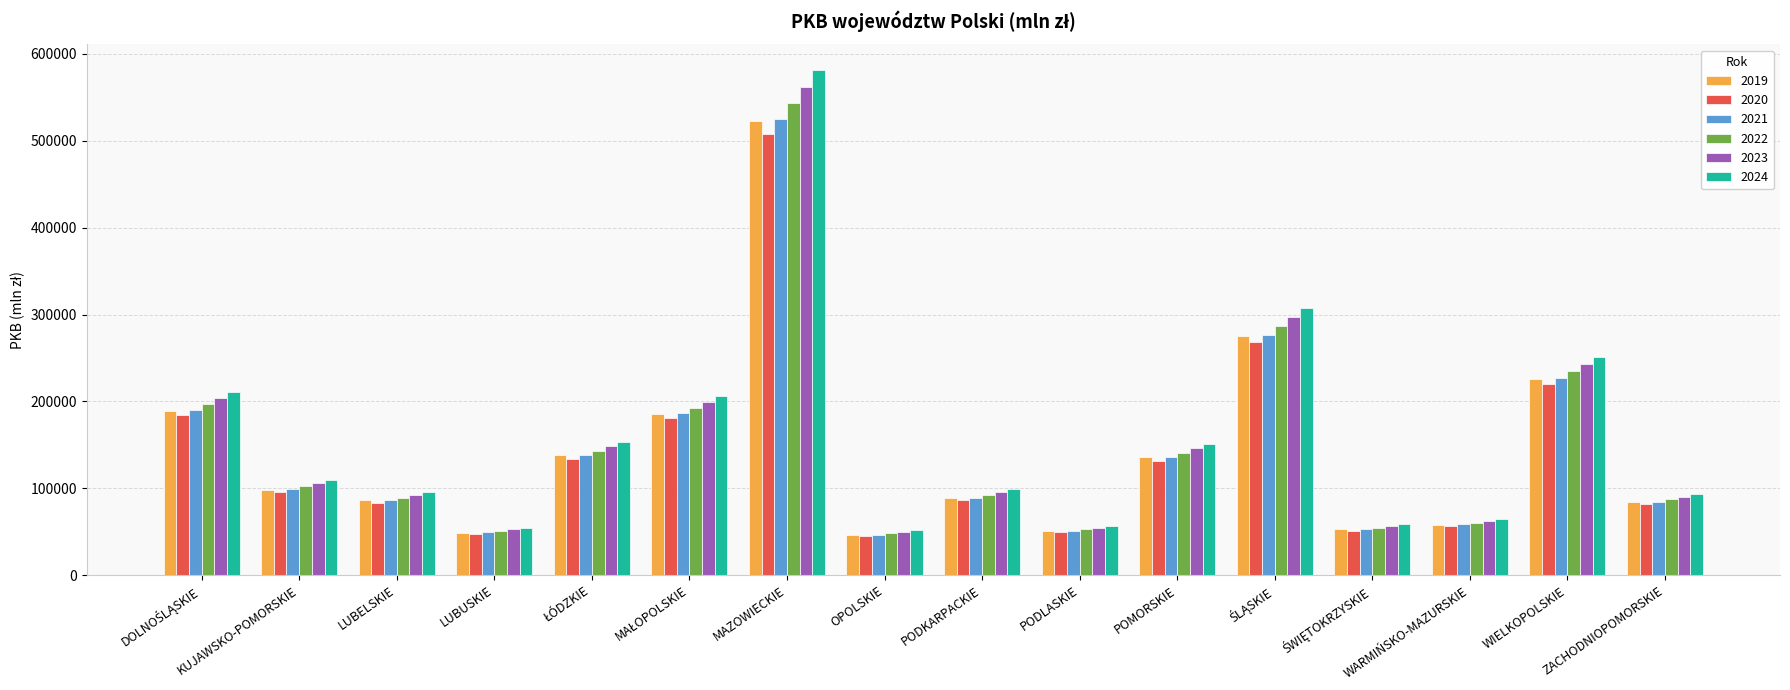

Count the number of categories in the chart.

16